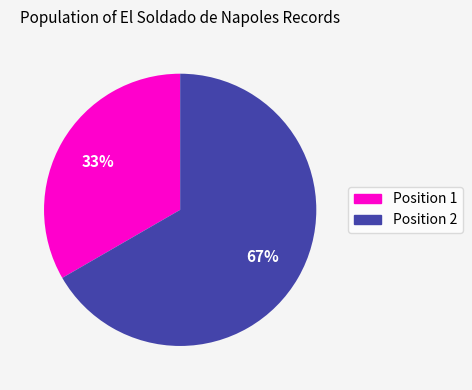

To the nearest percent, what portion does Position 1 represent?

33%